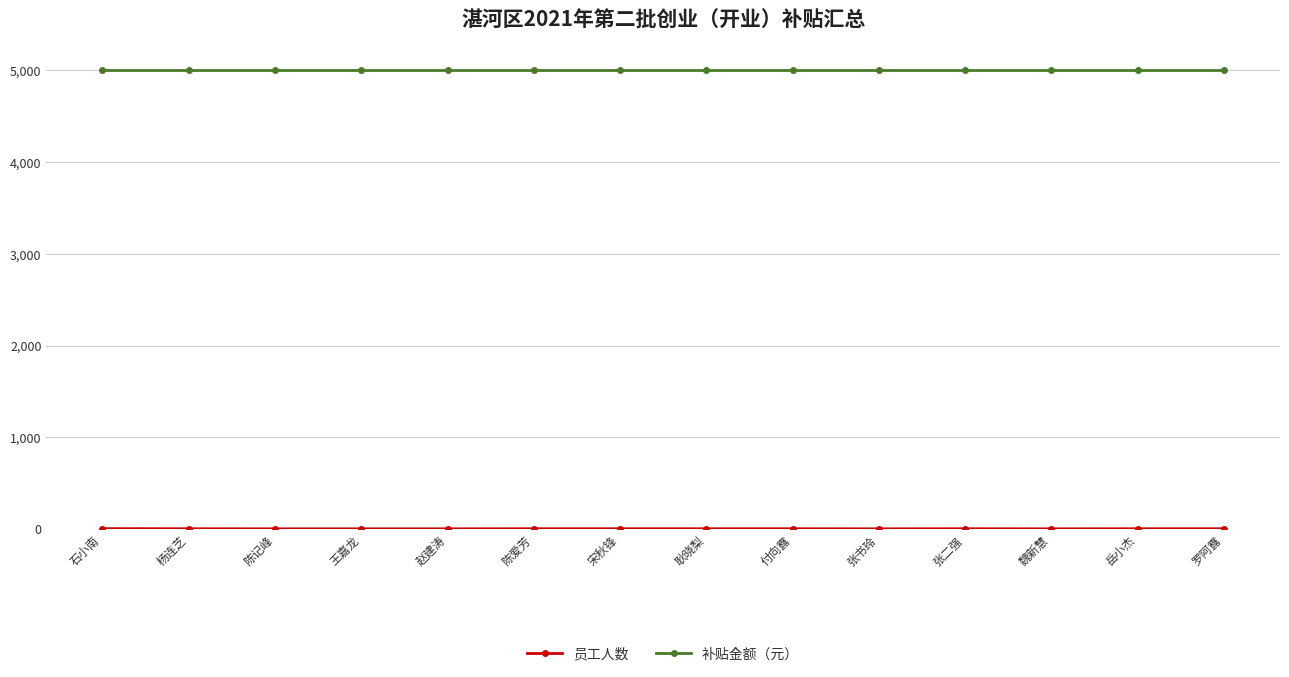

What is the sum of all 补贴金额（元） values?

70000